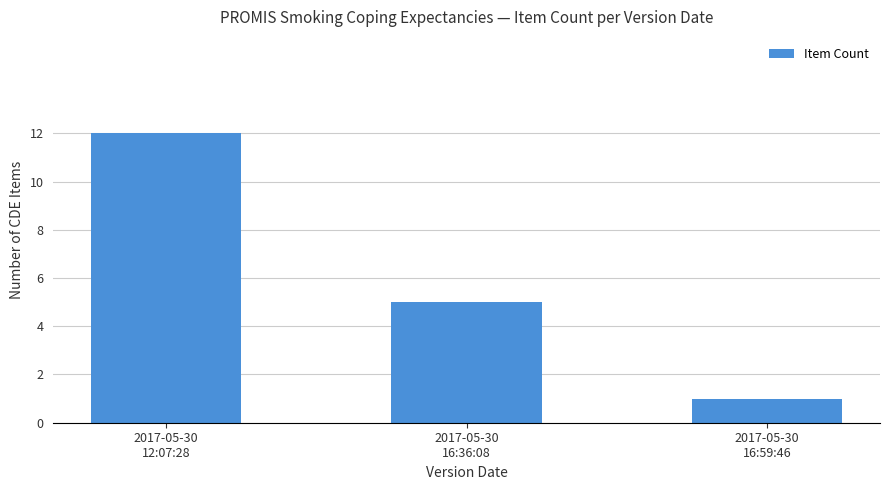

Which has a higher value, 2017-05-30
12:07:28 or 2017-05-30
16:36:08?

2017-05-30
12:07:28